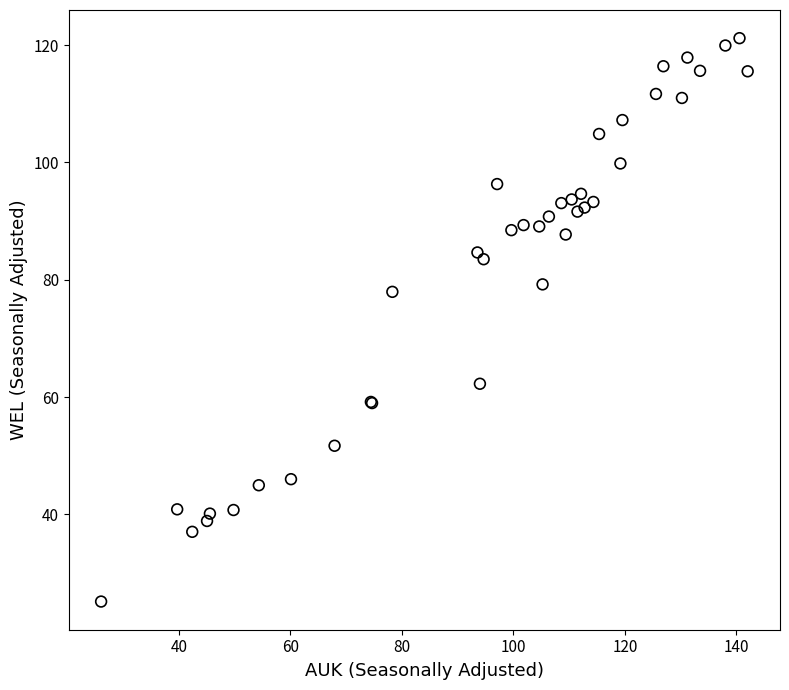

What Y value in the scatter plot is closest to 73?

77.9